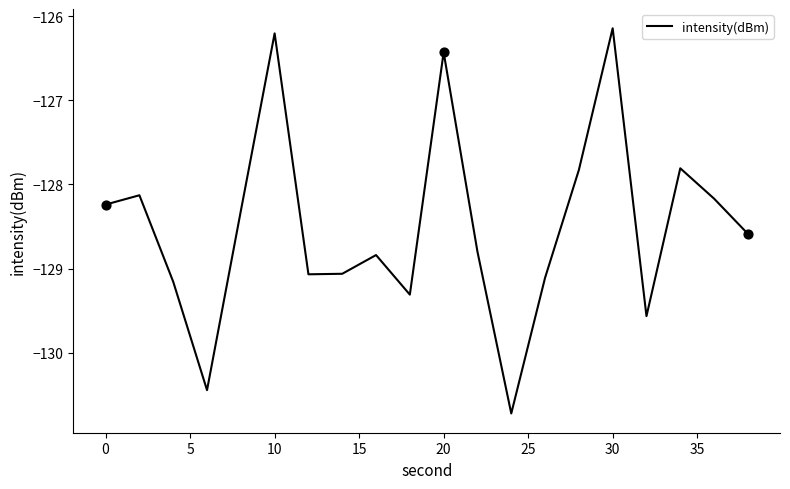

What is the maximum value shown in the chart?

-126.1